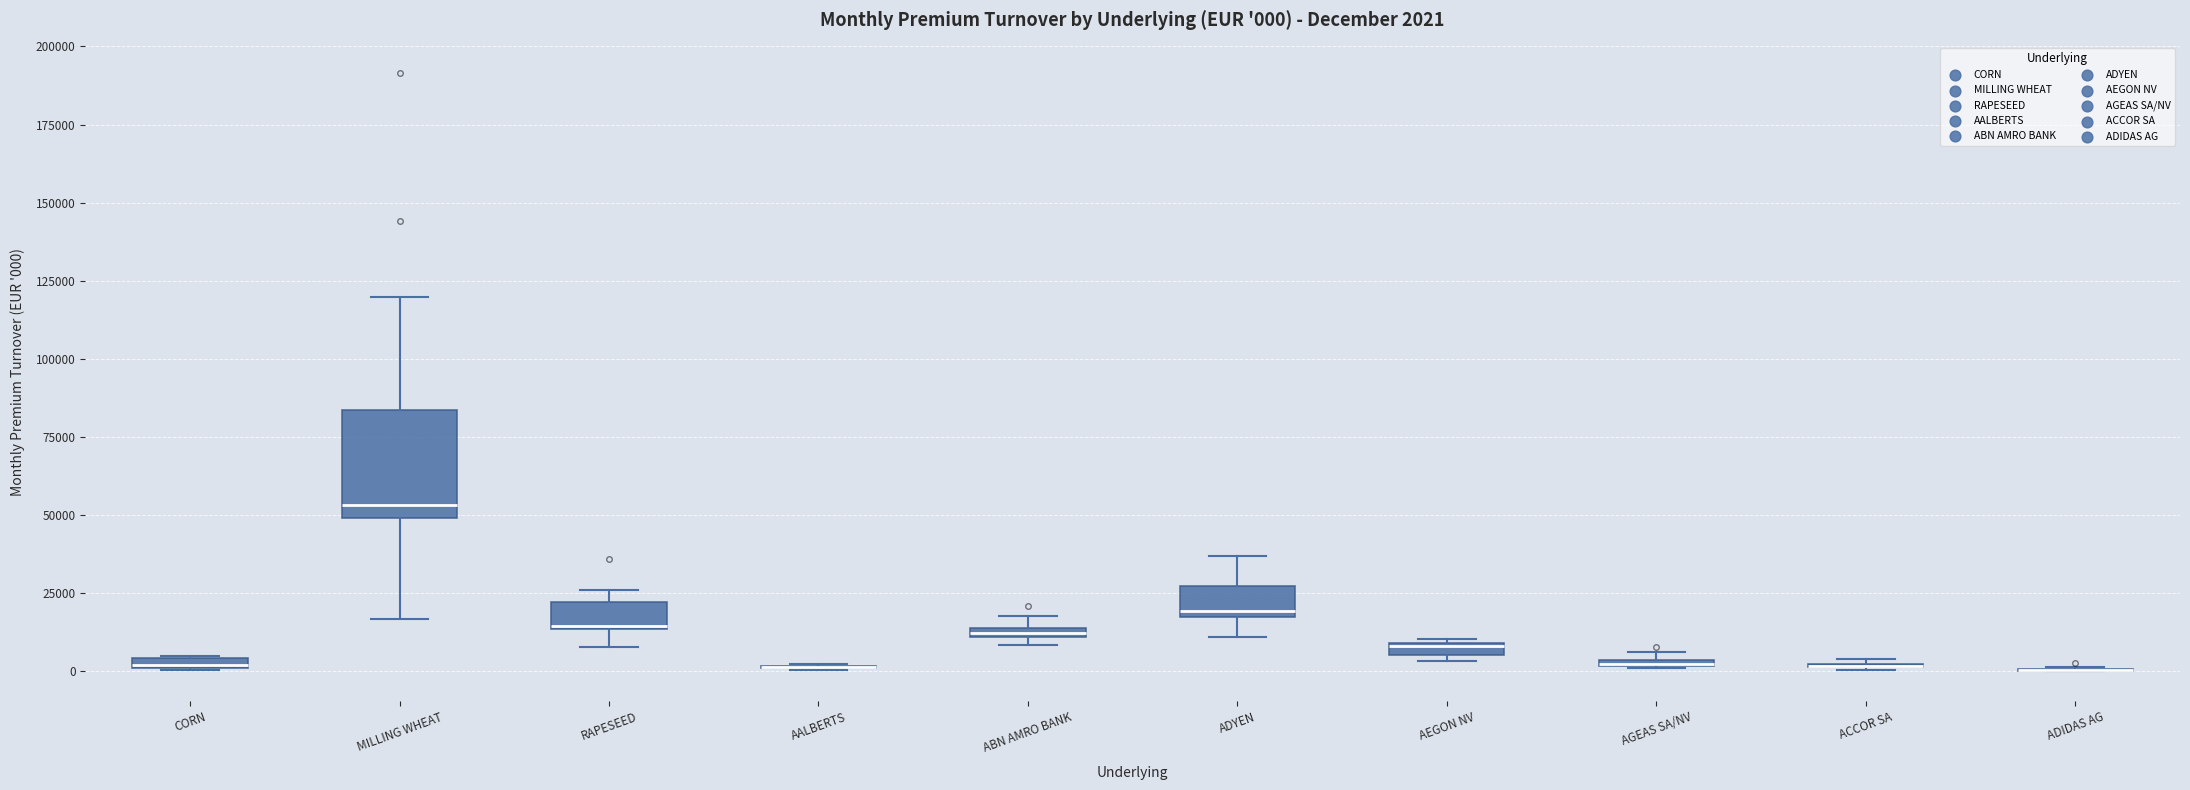

Which box is the tallest, from its lower edge to its upper edge?

MILLING WHEAT